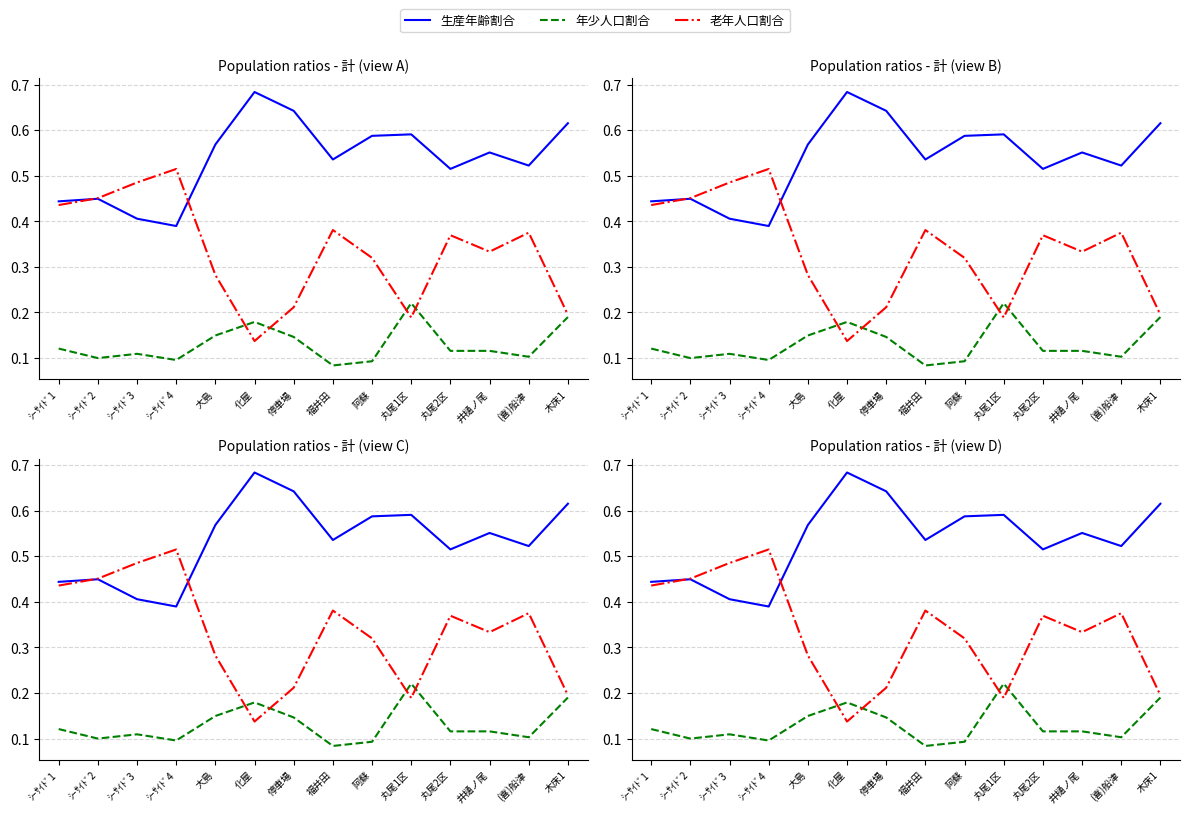

What is the label of the 12th point from the right?

ｼｰｻｲﾄﾞ3